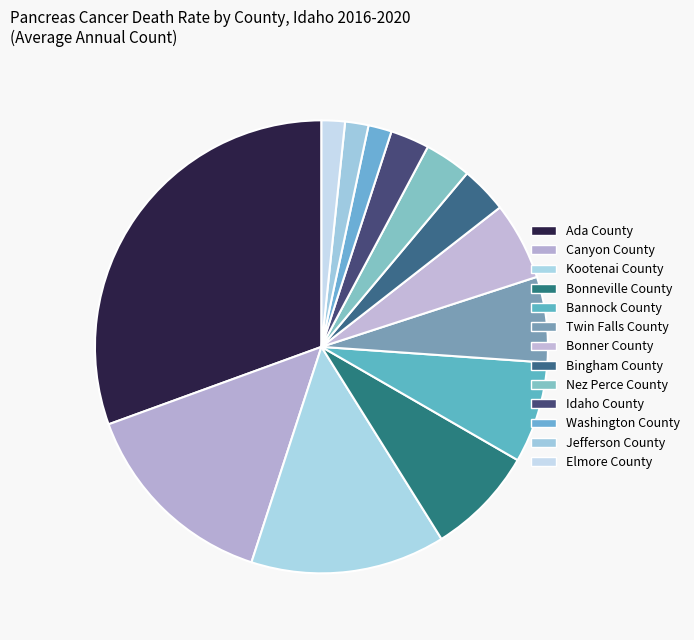

True or false: Nez Perce County accounts for 3% of the total.

True